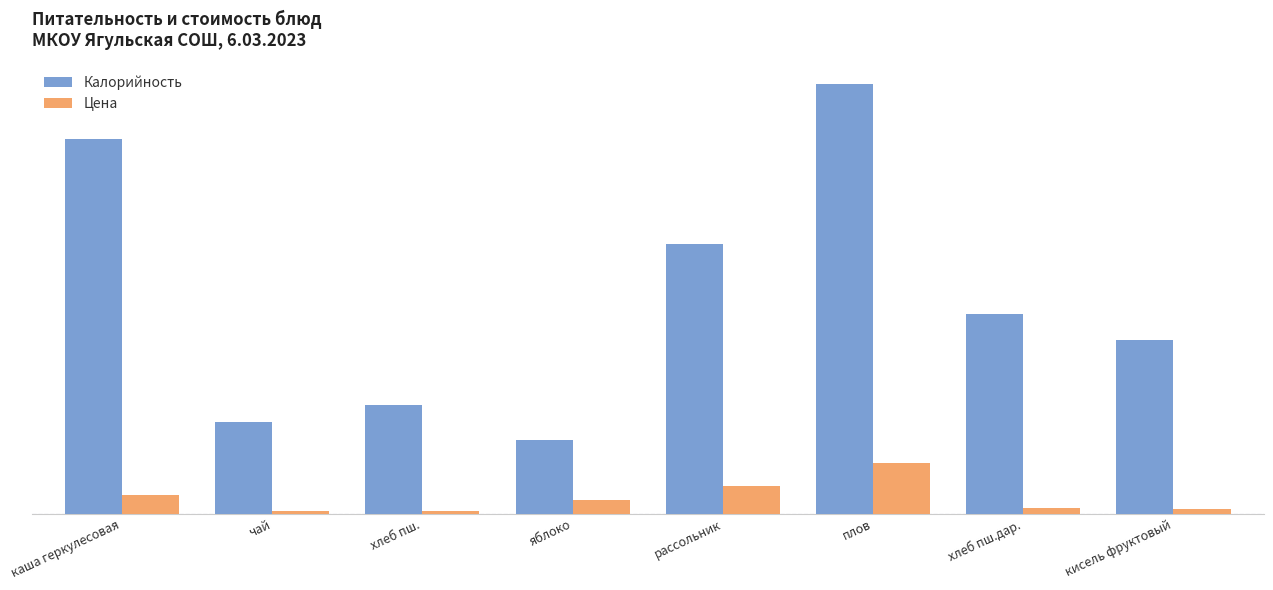

What are all the series names shown in the legend?

Калорийность, Цена